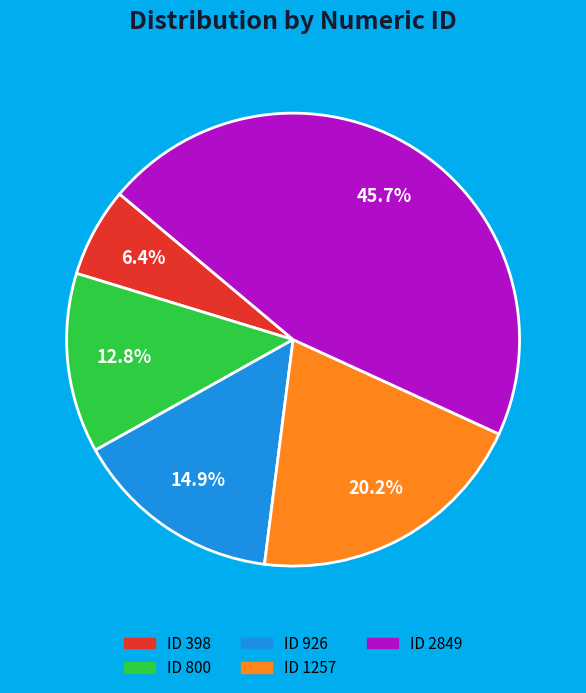

Is there any slice that represents more than half of the pie?

No